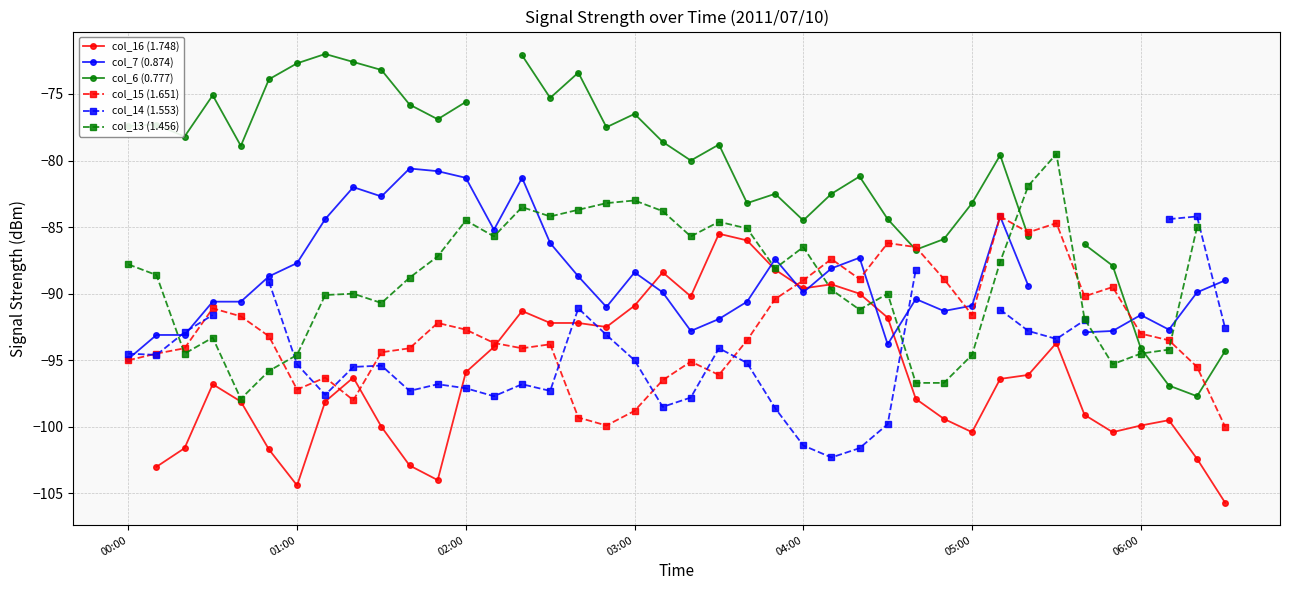

What is the lowest value of the col_15 (1.651) series?

-100.0